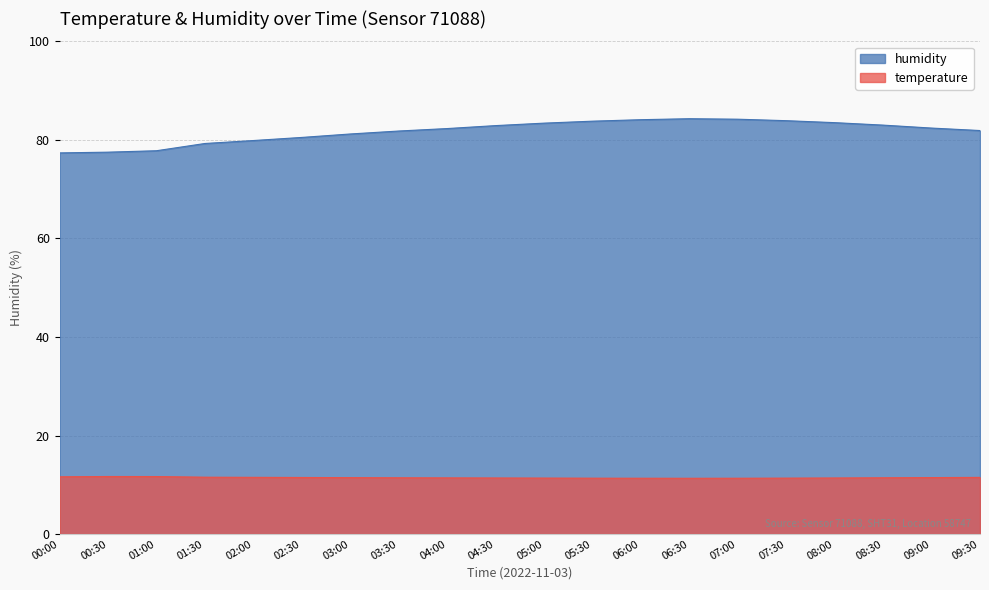

What is the label of the 11th point from the left?

05:00